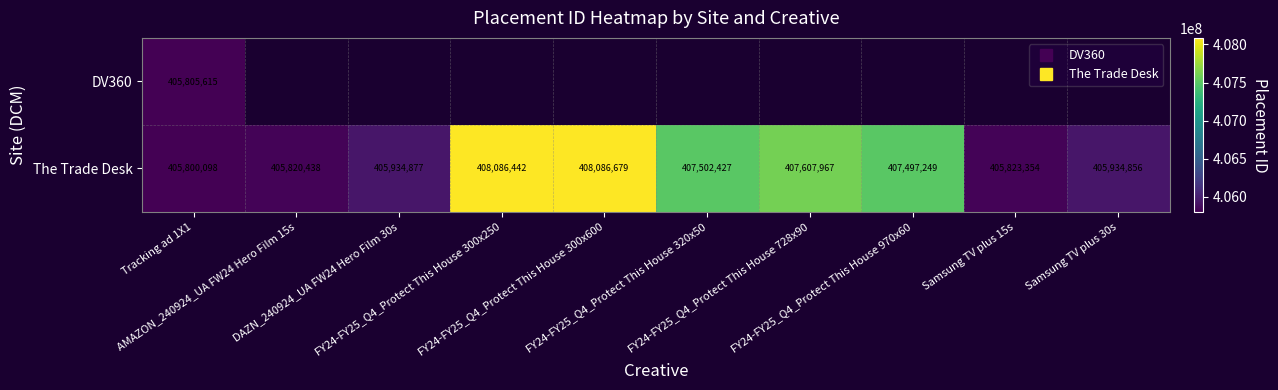

What is the difference between the second highest and minimum values in the The Trade Desk series?

2286344.0